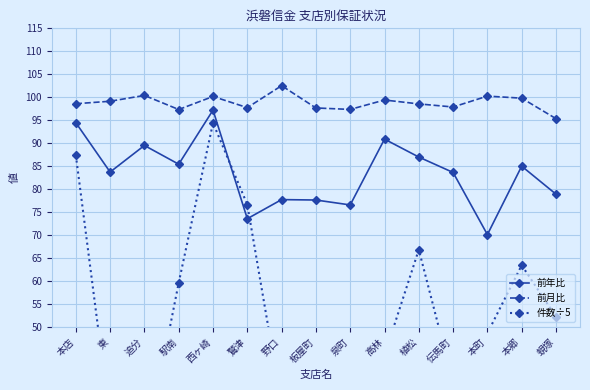

Rank the series at 泉町 from highest to lowest value.

前月比, 前年比, 件数÷5